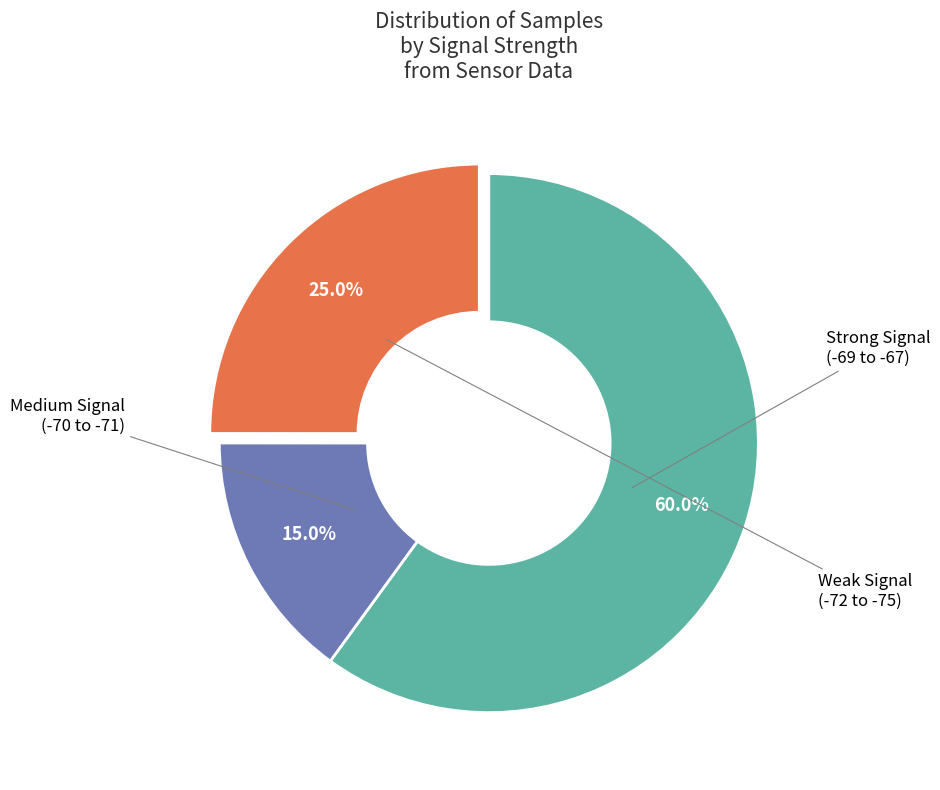

Is there any slice that represents more than half of the pie?

Yes